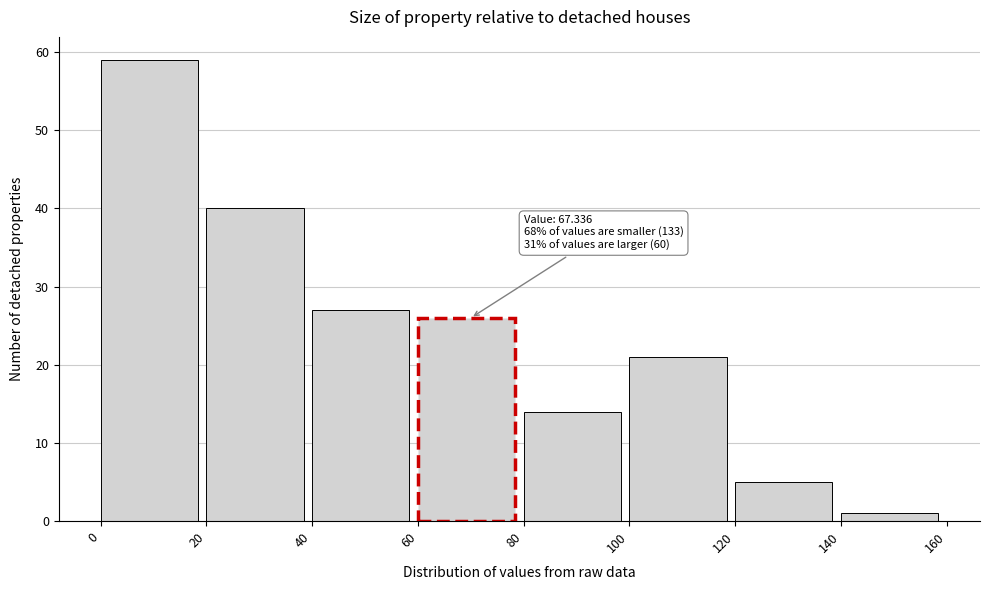

Which range on the x-axis has the tallest bar?

0 to 20